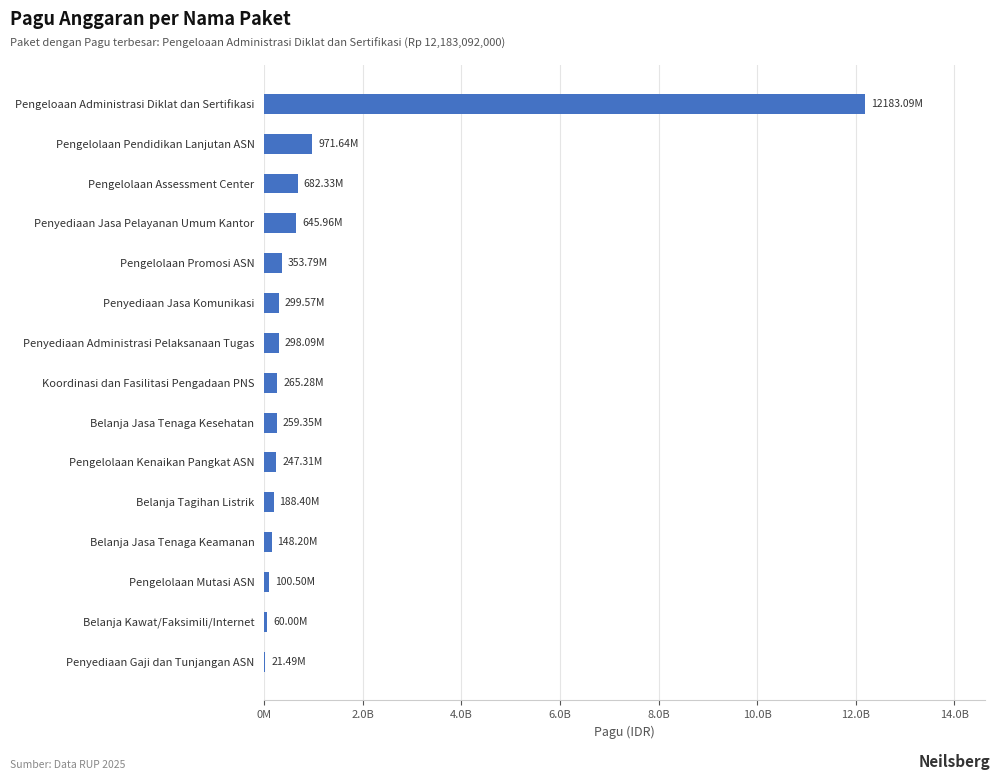

At which category does the chart reach its peak across all series?

Pengeloaan Administrasi Diklat dan Sertifikasi